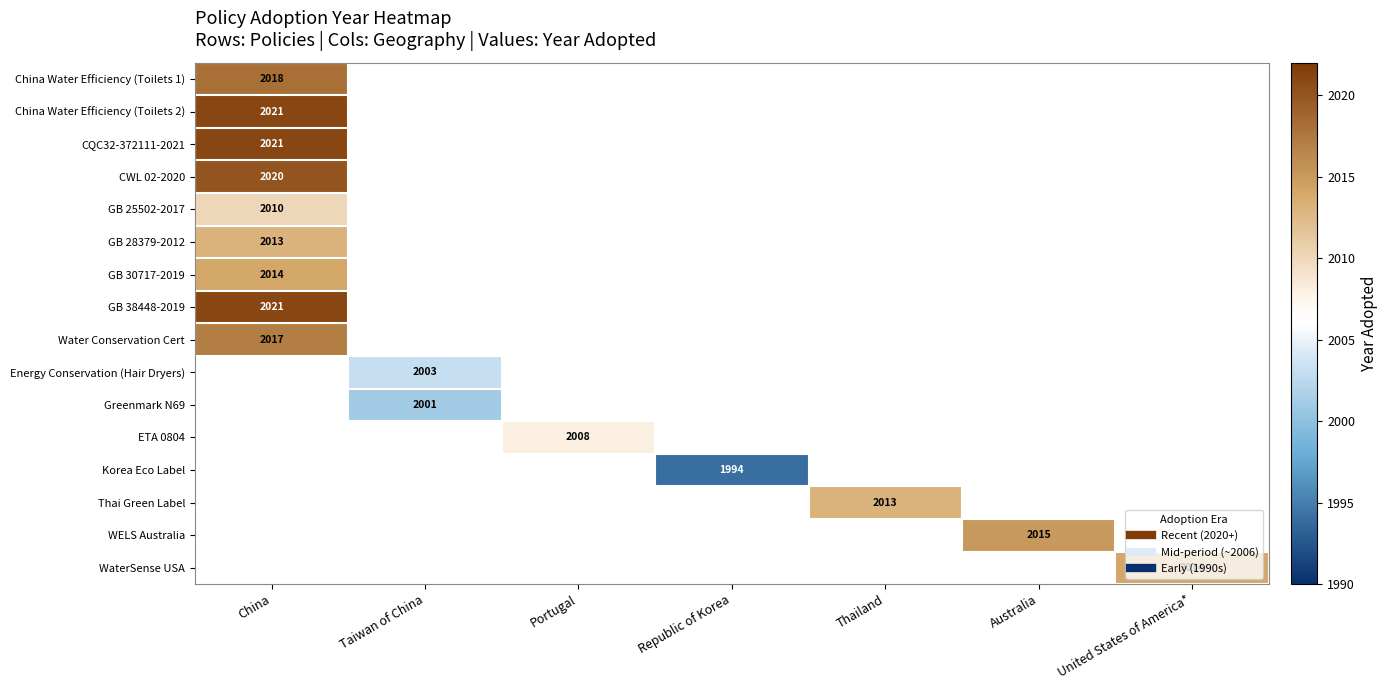

Is the value of GB 28379-2012 at Australia greater than the value of WaterSense USA at Taiwan of China?

No